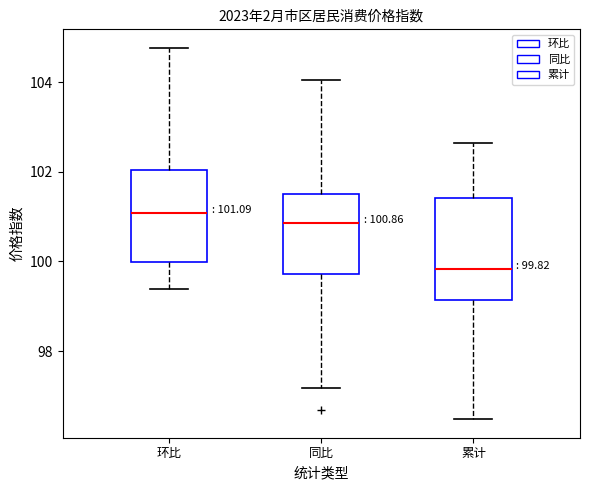

Which box's median line is the highest?

环比